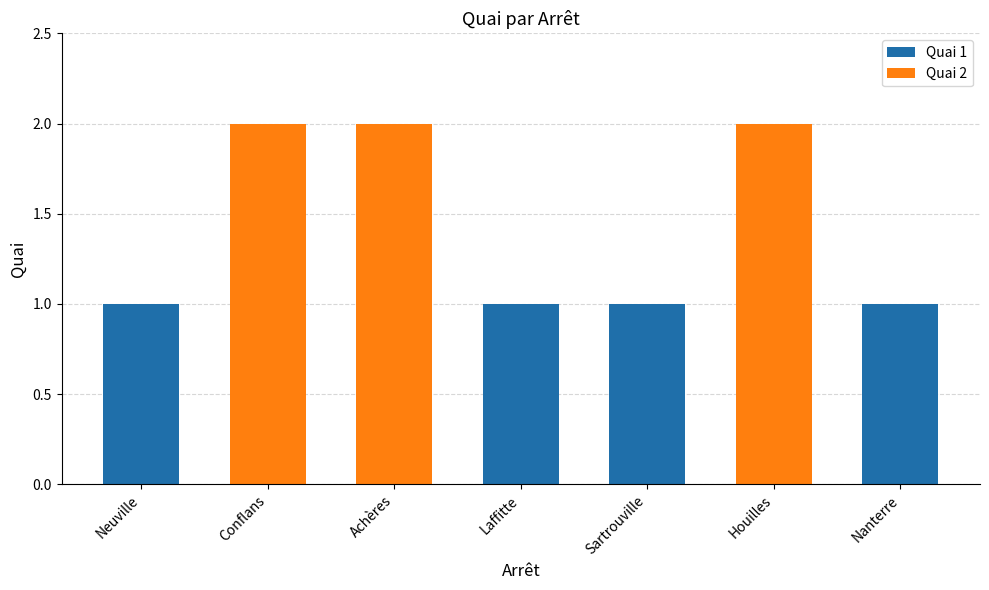

What is the sum of all values?

10